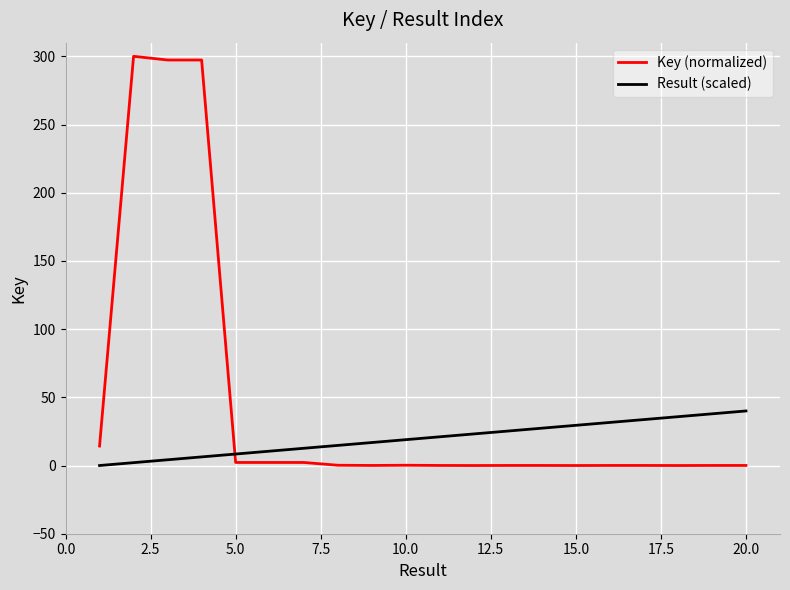

List the series in order of their overall mean, lowest first.

Result (scaled), Key (normalized)